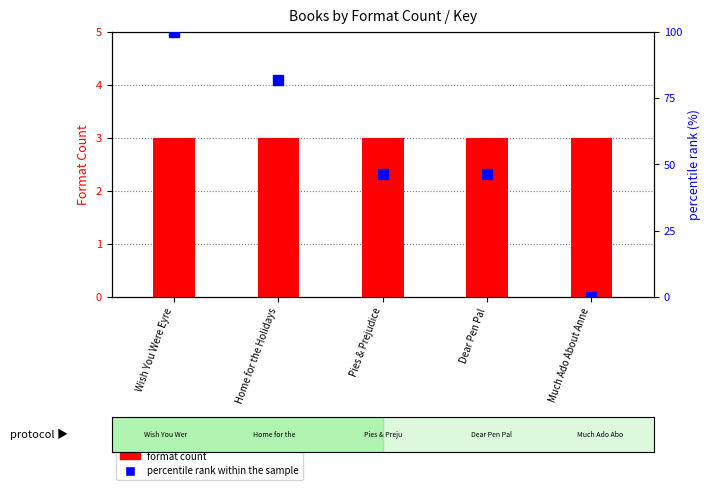

What is the label of the 2nd bar from the left?

Home for the Holidays